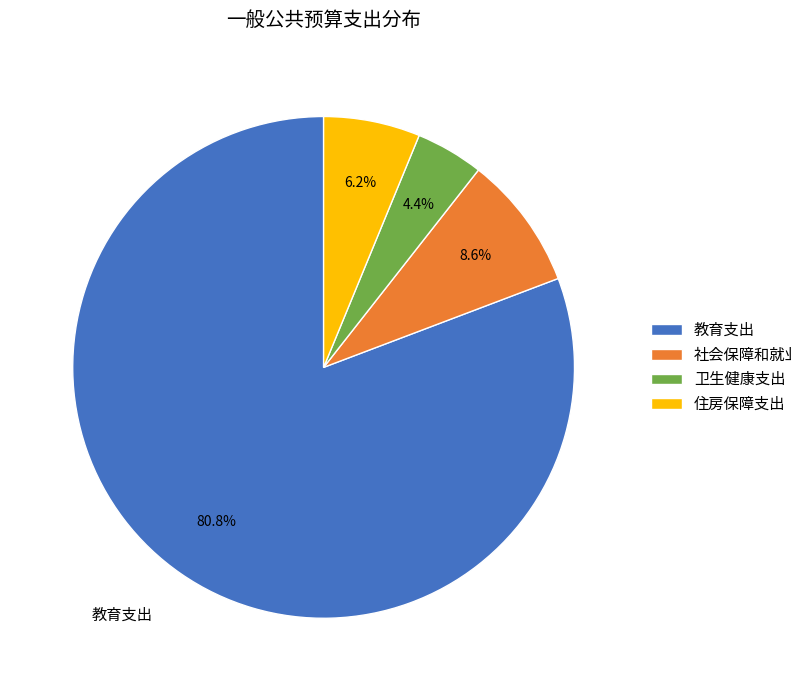

How many slices are in this pie chart?

4